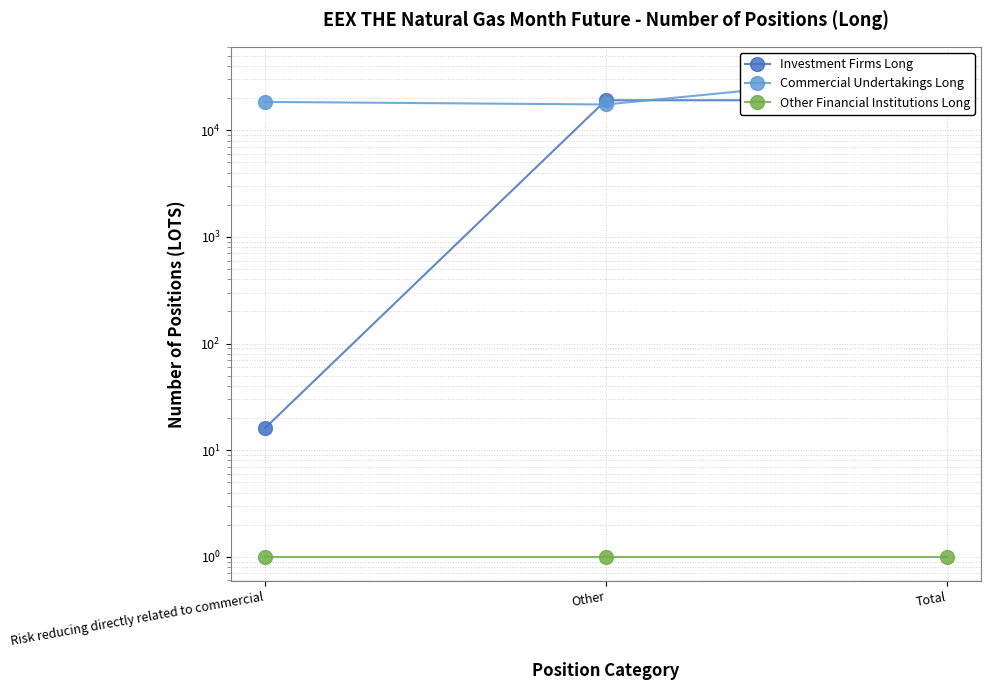

What position from the left is Risk reducing directly related to commercial?

1